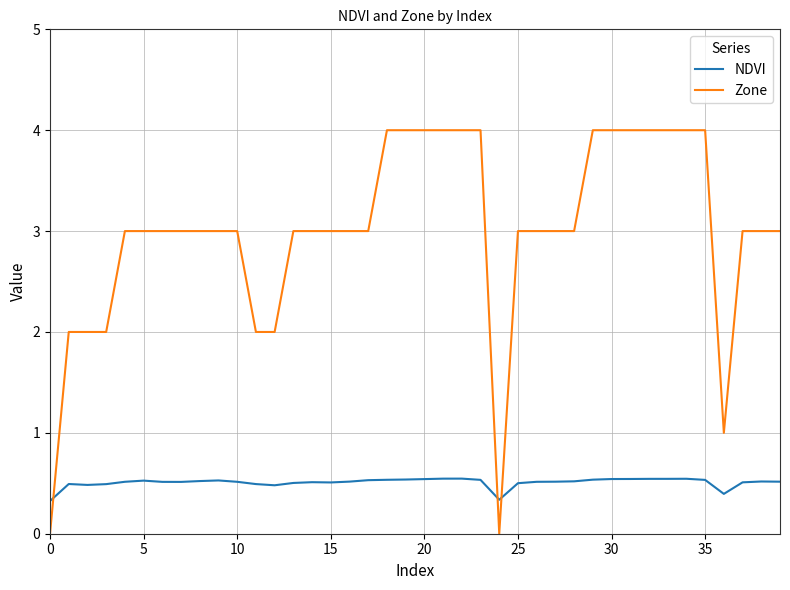

Which series has the largest total across all categories?

Zone